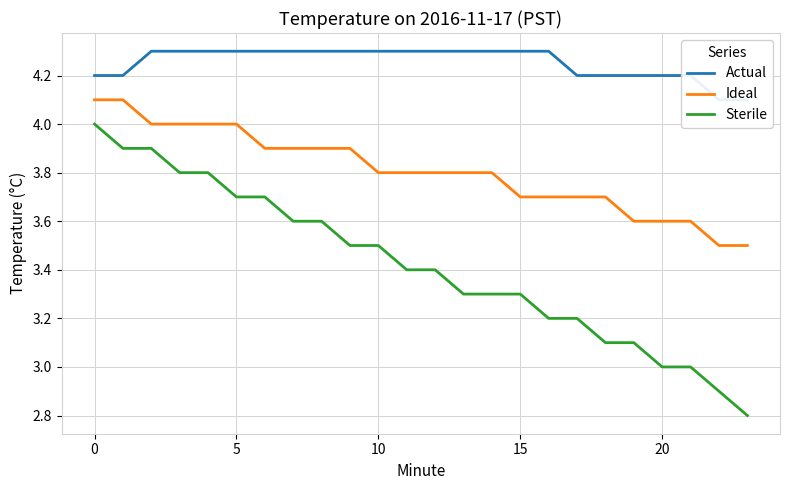

What are all the series names shown in the legend?

Actual, Ideal, Sterile